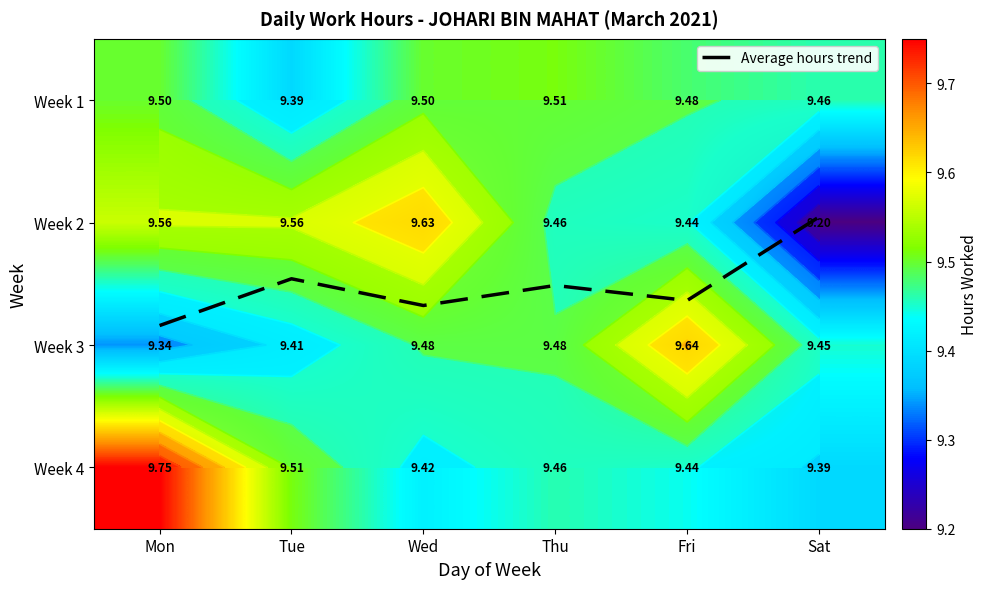

What is the maximum value shown in the chart?

9.8